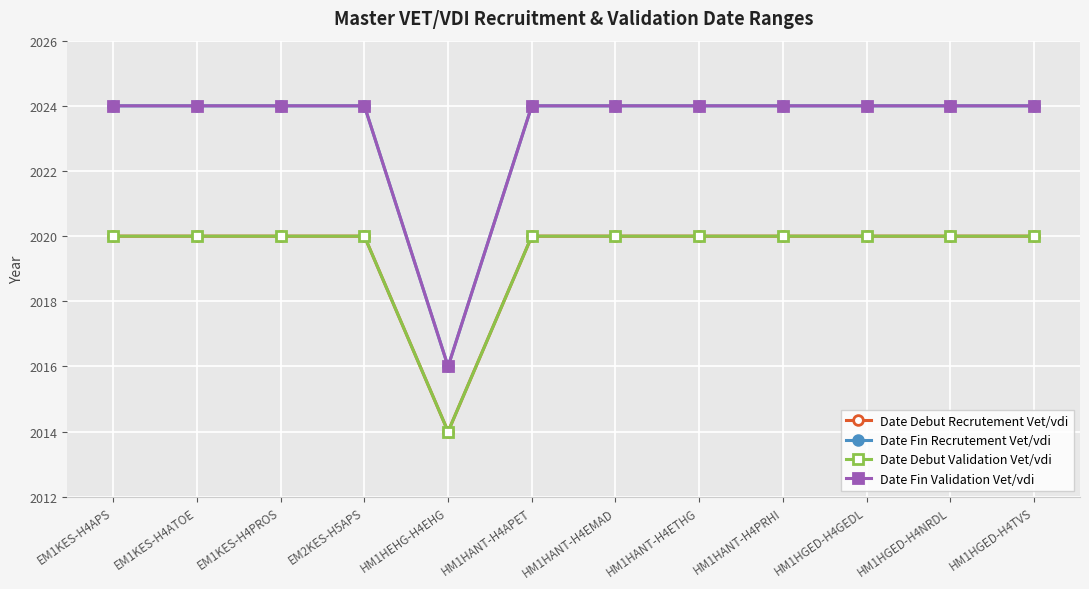

True or false: Date Debut Recrutement Vet/vdi and Date Fin Recrutement Vet/vdi cross at least once.

False